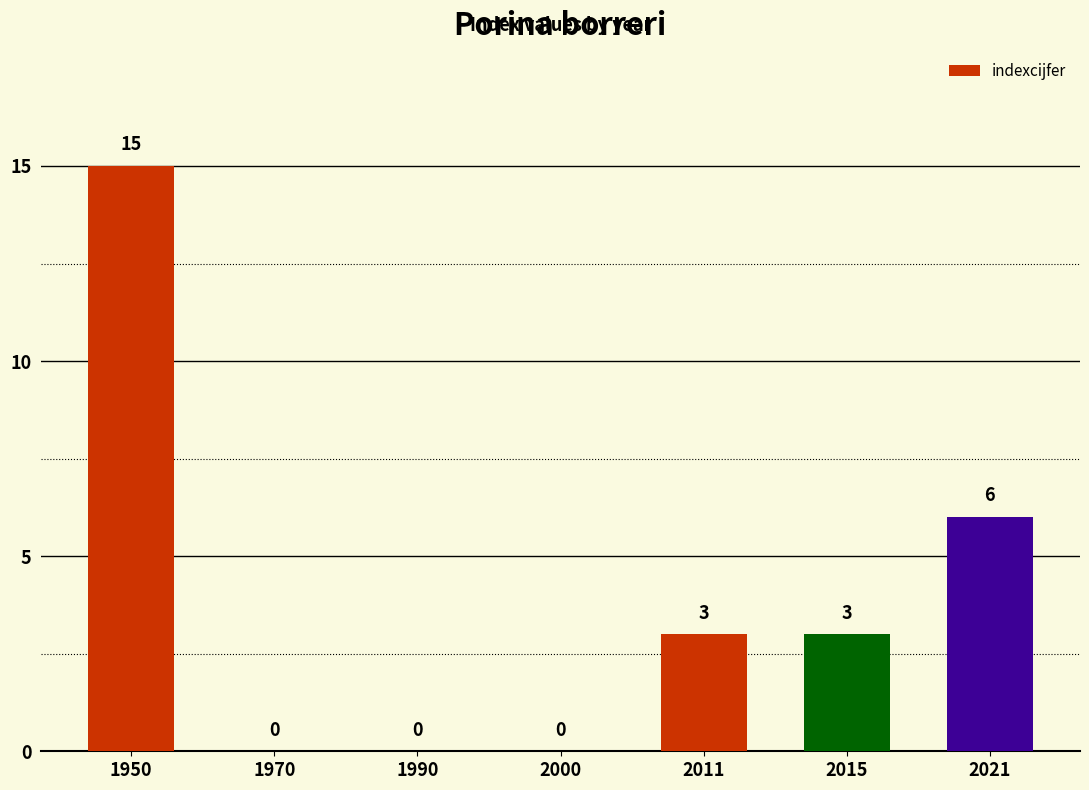

Reading left to right, transcribe all the data shown in this chart.

15	0	0	0	3	3	6